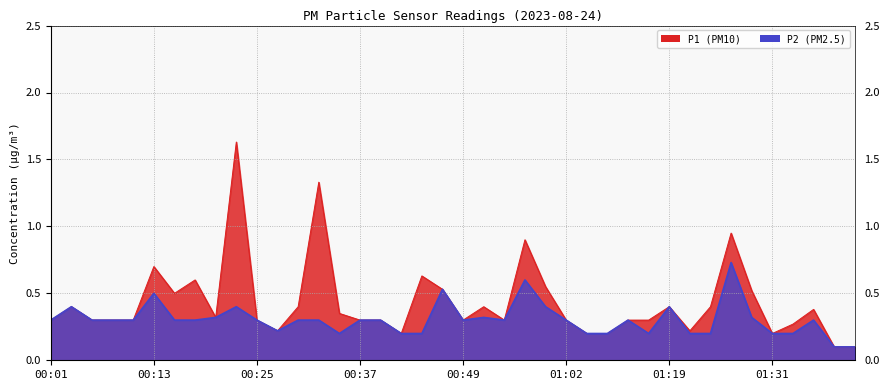

Rank the categories by P1 value from lowest to highest.

01:38, 01:41, 00:42, 01:04, 01:06, 01:31, 00:28, 01:21, 01:33, 00:01, 00:06, 00:08, 00:11, 00:25, 00:37, 00:40, 00:49, 00:54, 01:02, 01:09, 01:16, 00:20, 00:35, 01:36, 00:03, 00:30, 00:52, 01:19, 01:24, 00:15, 01:28, 00:47, 00:59, 00:18, 00:45, 00:13, 00:57, 01:26, 00:32, 00:23